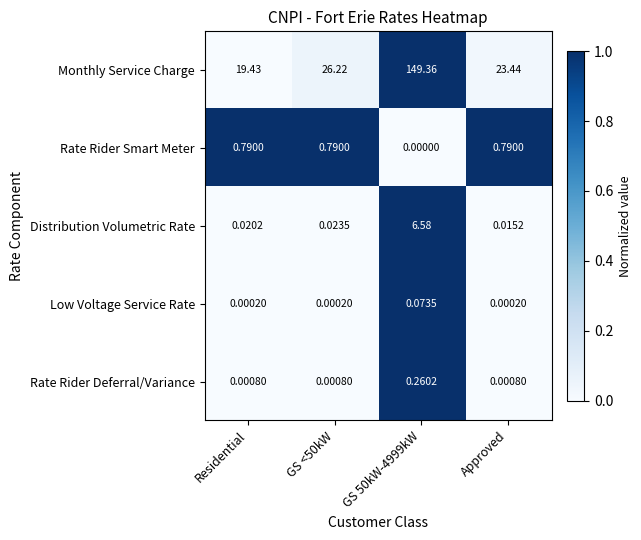

Which series changed the most between Residential and GS 50kW-4999kW?

Monthly Service Charge